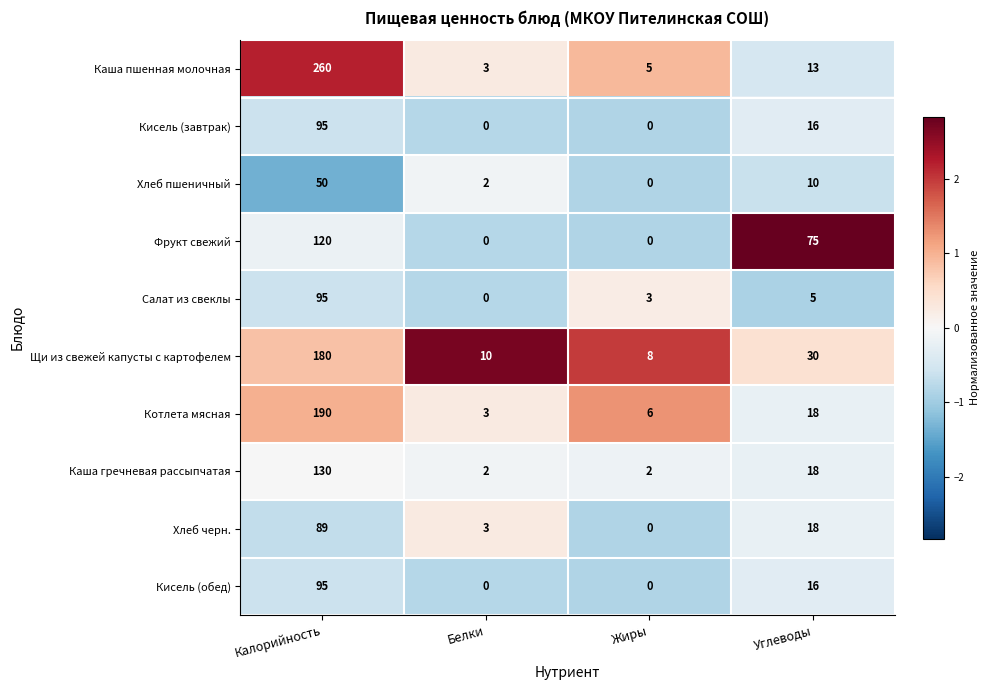

Which series has the largest range (max minus min)?

Каша пшенная молочная